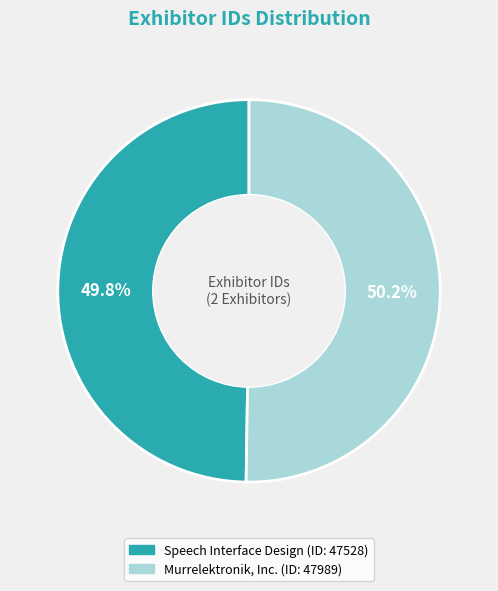

Rank the categories by value from highest to lowest.

Murrelektronik, Inc., Speech Interface Design